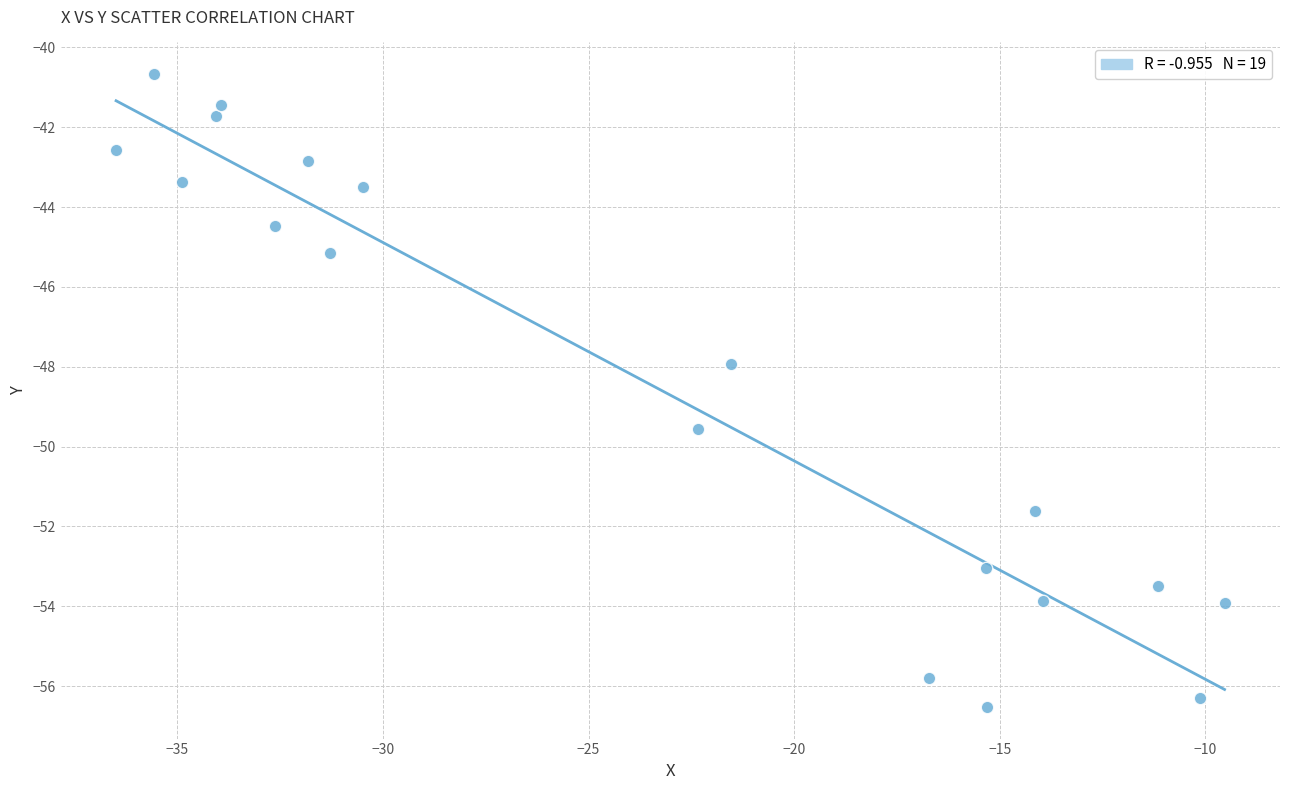

What is the range of Y values (max minus min)?

15.9